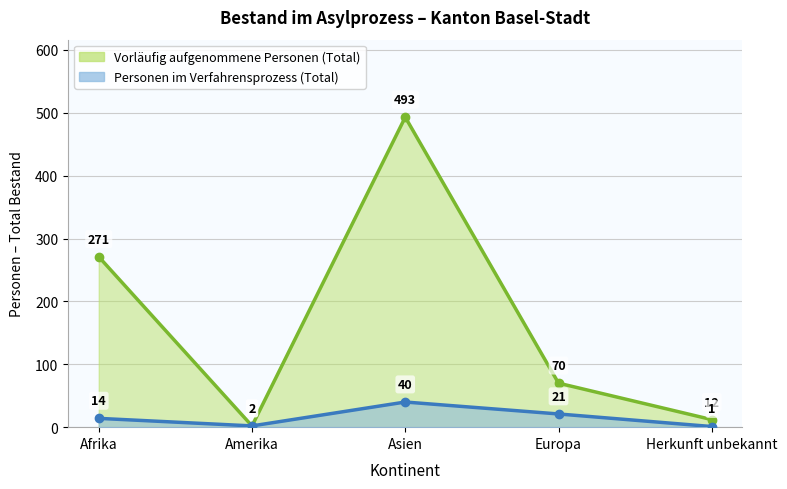

Reading left to right, extract all data points from this chart.

Vorläufig aufgenommene Personen (Total): Afrika=271	Amerika=2	Asien=493	Europa=70	Herkunft unbekannt=12
Personen im Verfahrensprozess (Total): Afrika=14	Amerika=2	Asien=40	Europa=21	Herkunft unbekannt=1